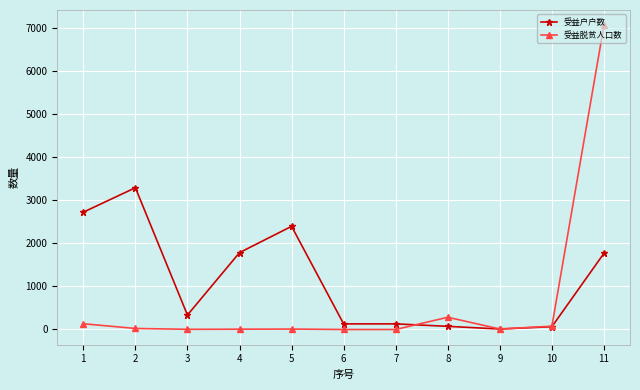

What is the difference between the highest and lowest values at 5?

2382